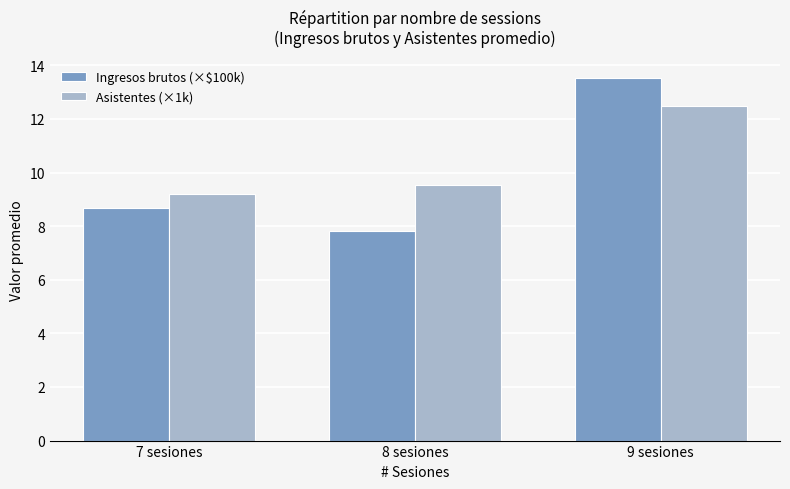

Rank the categories by Asistentes (×1k) value from highest to lowest.

9 sesiones, 8 sesiones, 7 sesiones